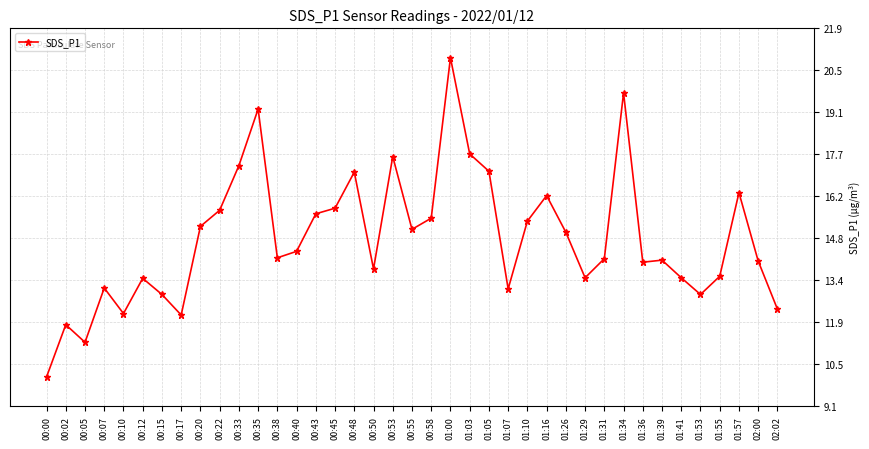

What position from the left is 00:05?

3